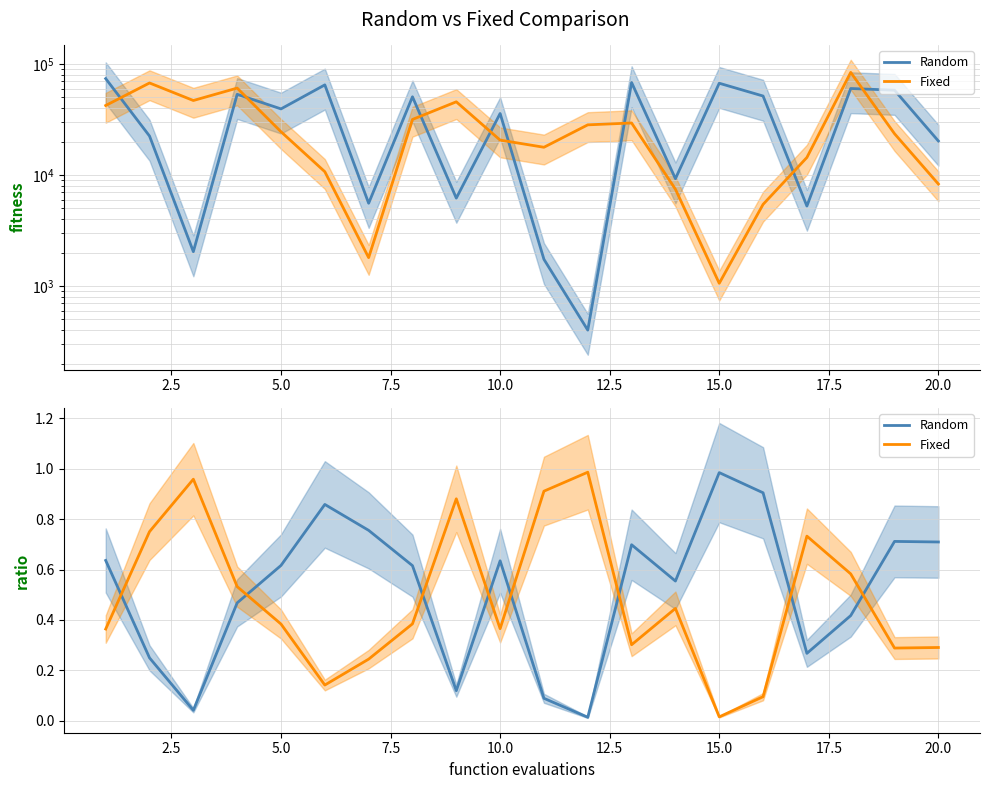

Which series has the widest spread of values?

Random